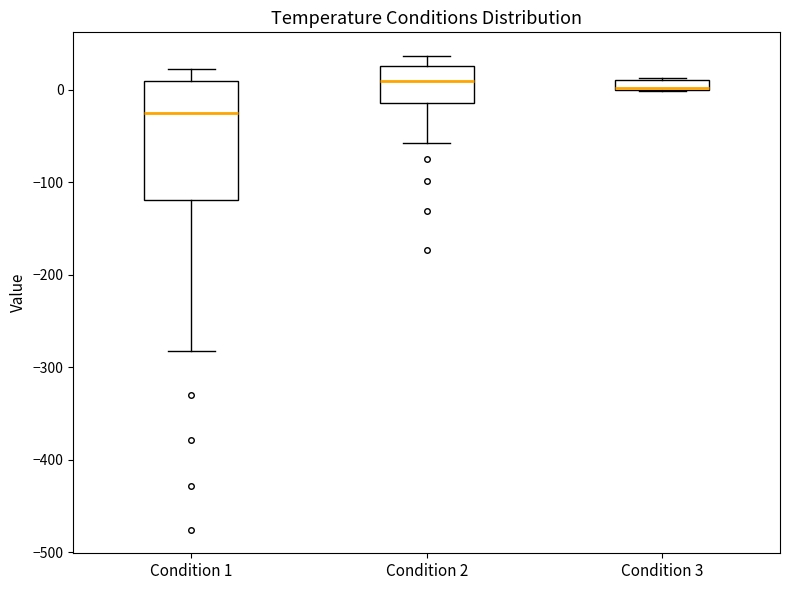

Where is the lower edge of the box for Condition 3 on the y-axis? The values are not printed on the chart, so give them approximately, as read against the axis.

0